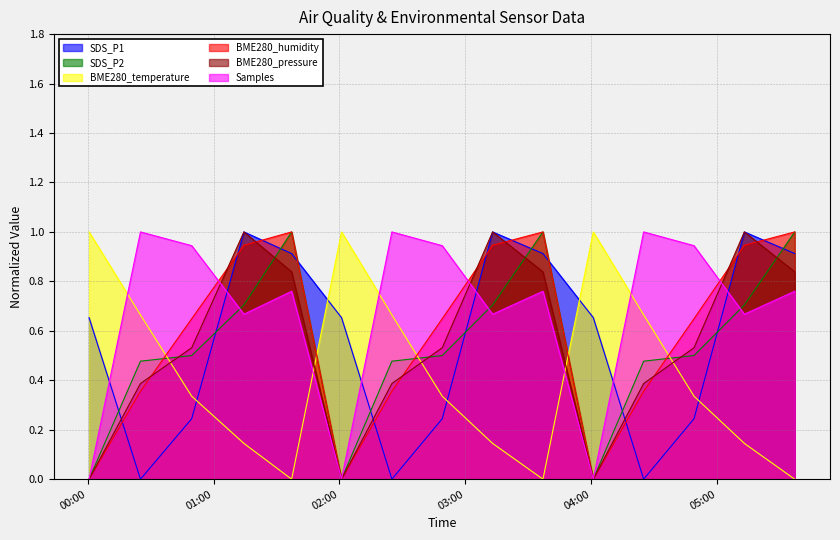

What is the sum of all BME280_temperature values?

6.4